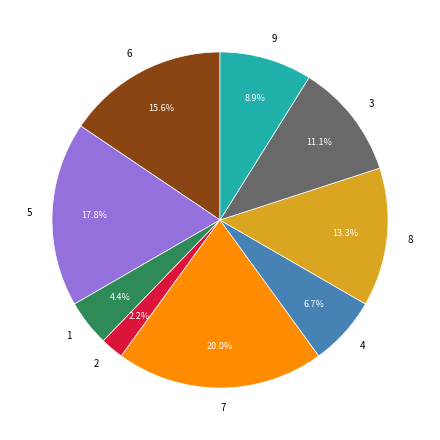

Rank the categories by value from lowest to highest.

2, 1, 4, 9, 3, 8, 6, 5, 7